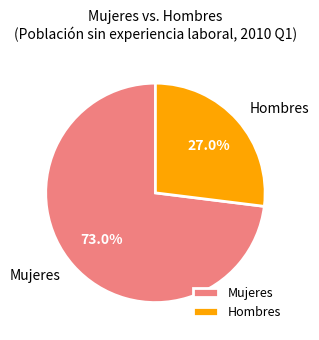

Which category has the biggest portion of the pie?

Mujeres